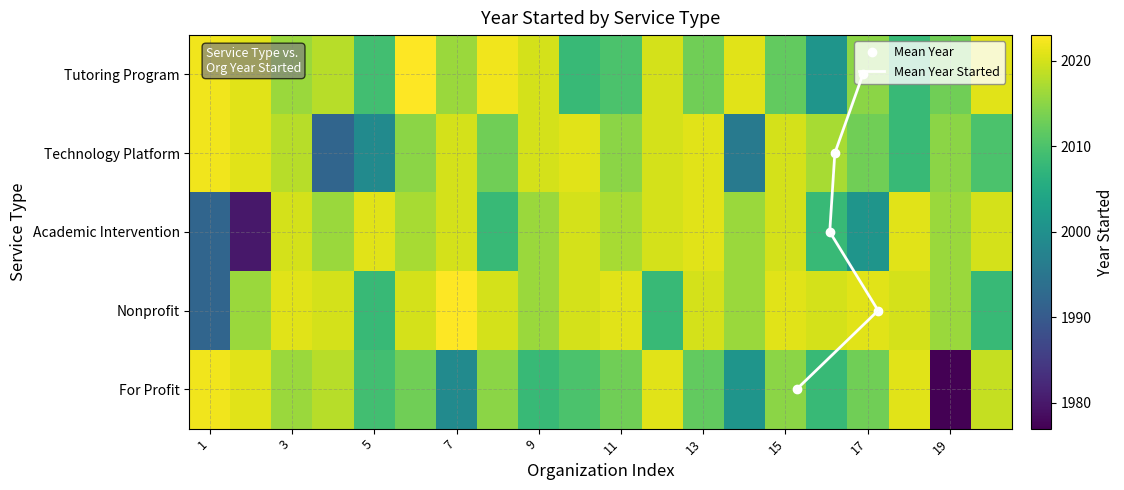

What is the maximum value for For Profit?

2022